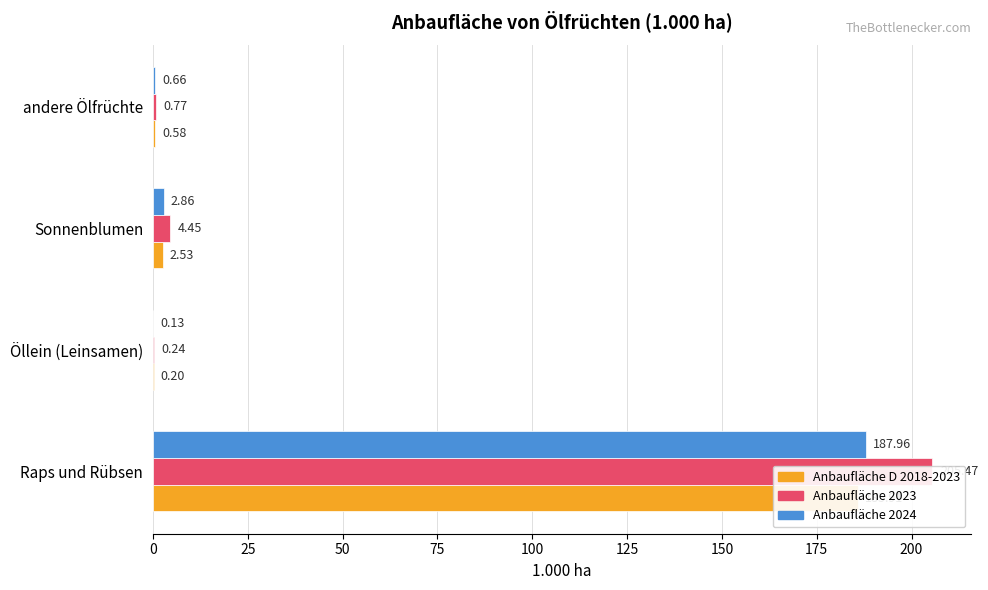

Which series has the largest range (max minus min)?

Anbaufläche 2023